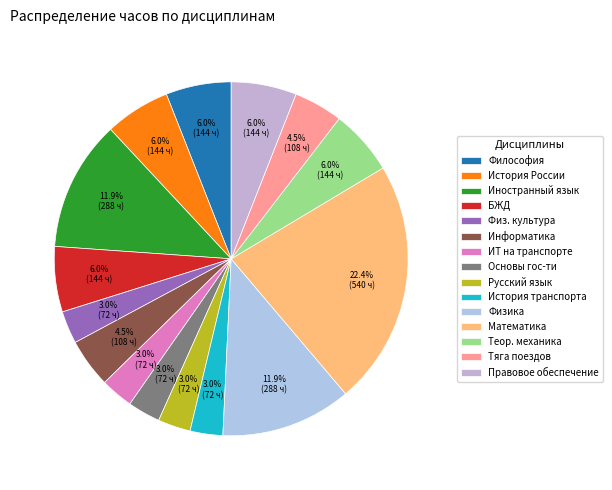

What is the ratio of the value at Философия to the value at Математика?

0.3